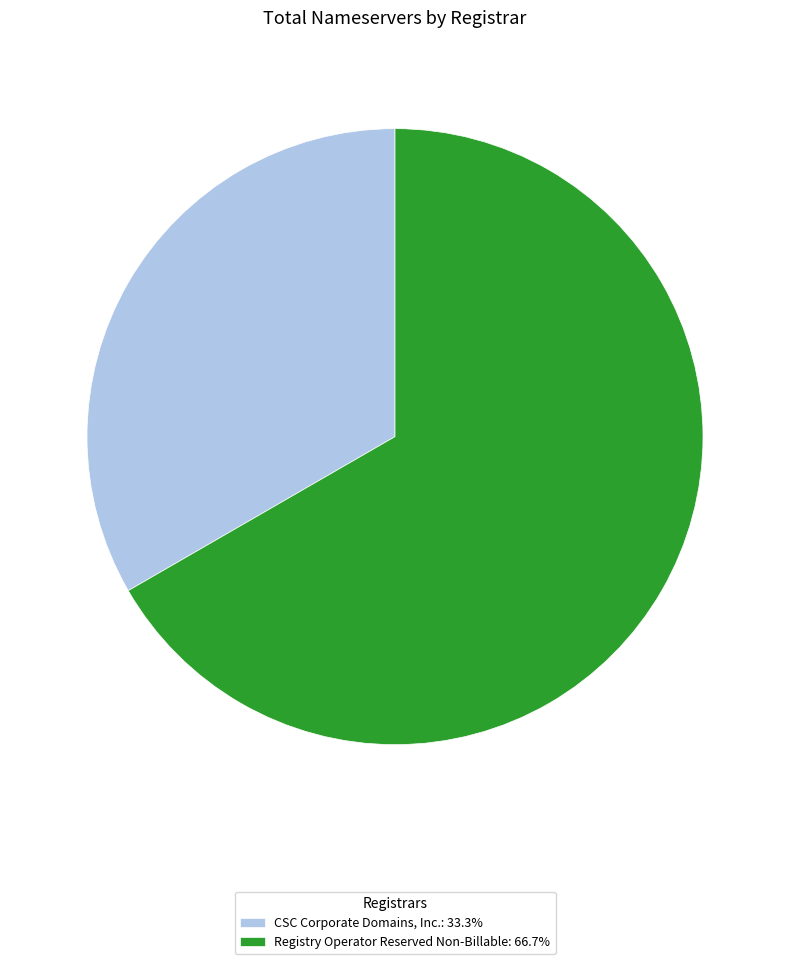

Combined, do CSC Corporate Domains, Inc.: 33.3% and Registry Operator Reserved Non-Billable: 66.7% account for over 50%?

Yes